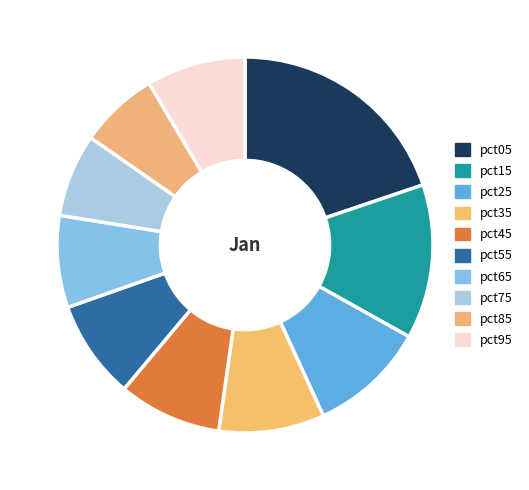

To the nearest percent, what is the difference between the pct75 and pct55 slice percentages?

1%